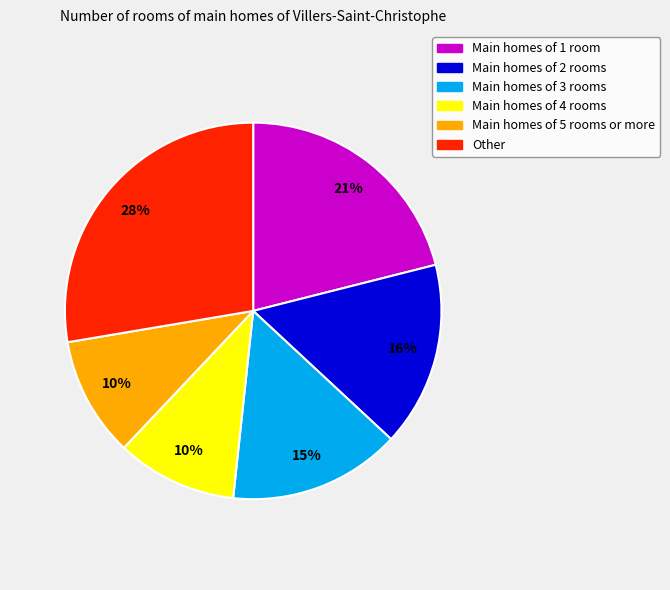

Does any single category account for the majority?

No